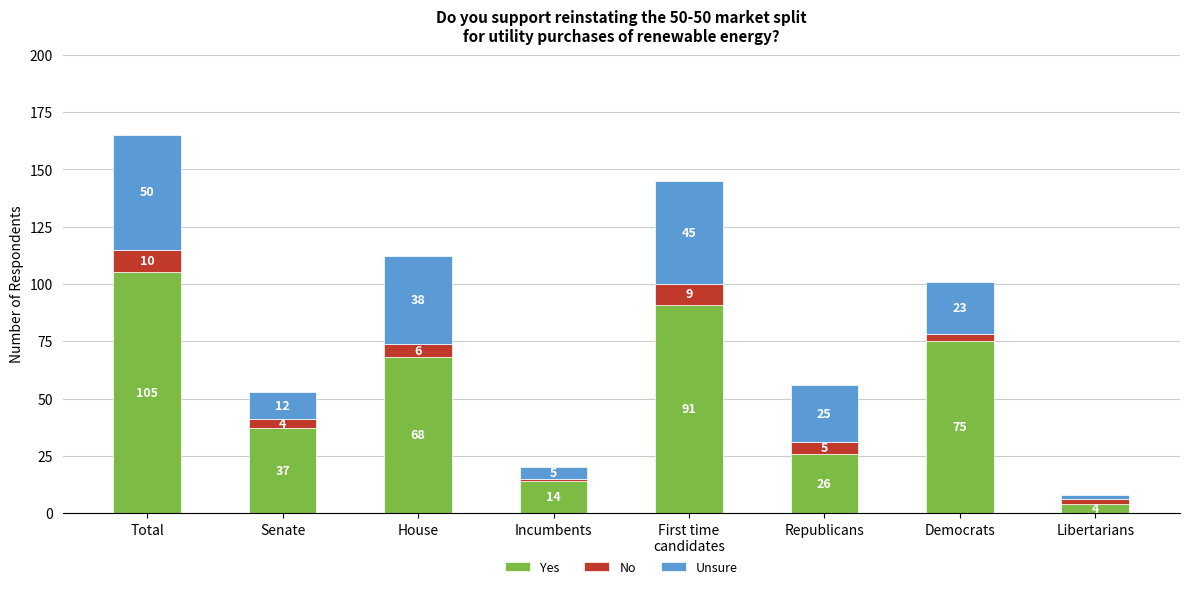

At which label does Yes first exceed 68?

Total